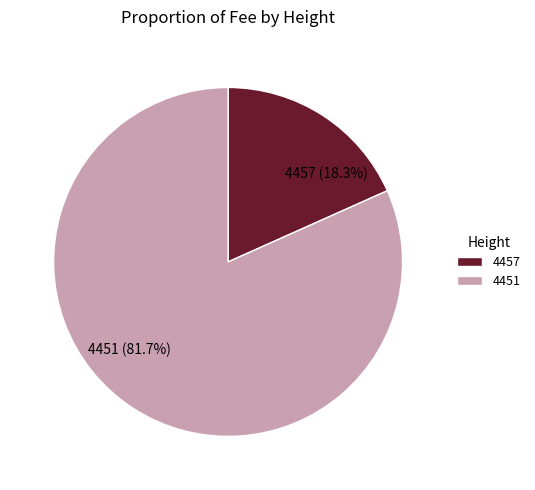

What is the ratio of the value at 4457 to the value at 4451?

0.2